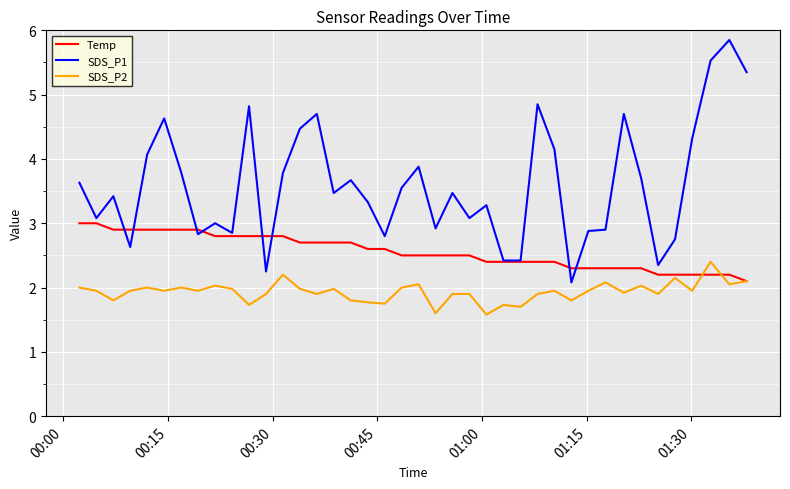

Which series has the largest range (max minus min)?

SDS_P1